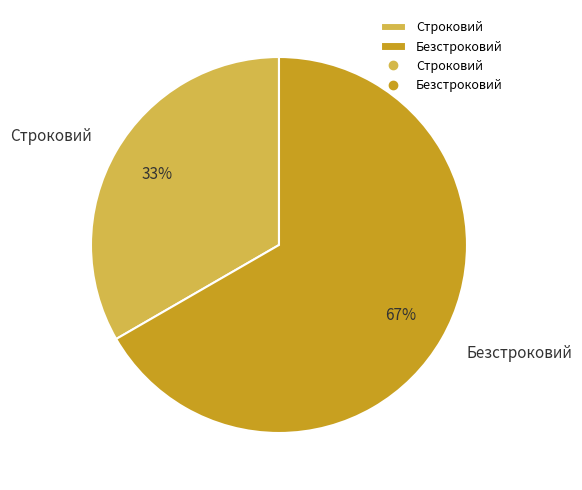

What percentage is the Строковий slice, to the nearest percent?

33%